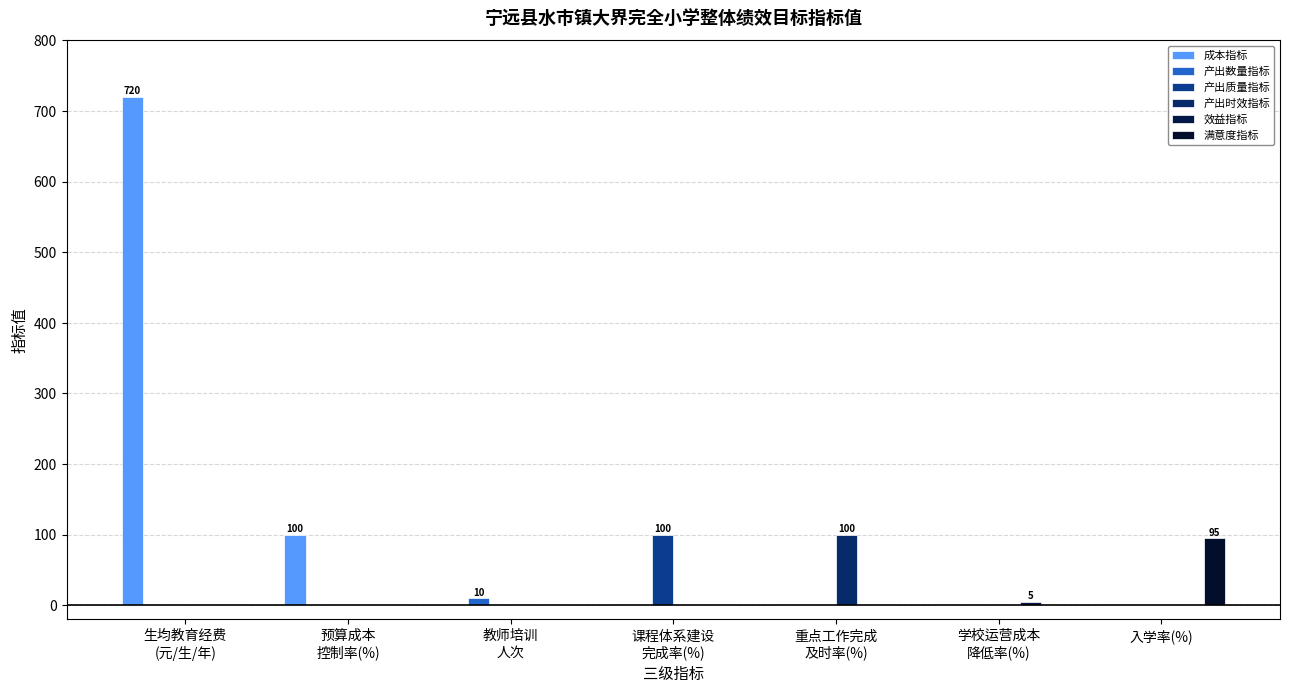

Are the bars horizontal?

No